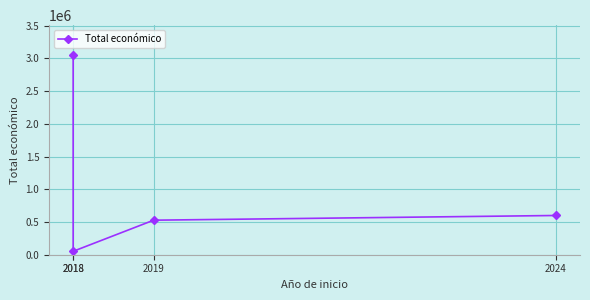

Reading left to right, extract all data points from this chart.

3051573	52055	527902	599792